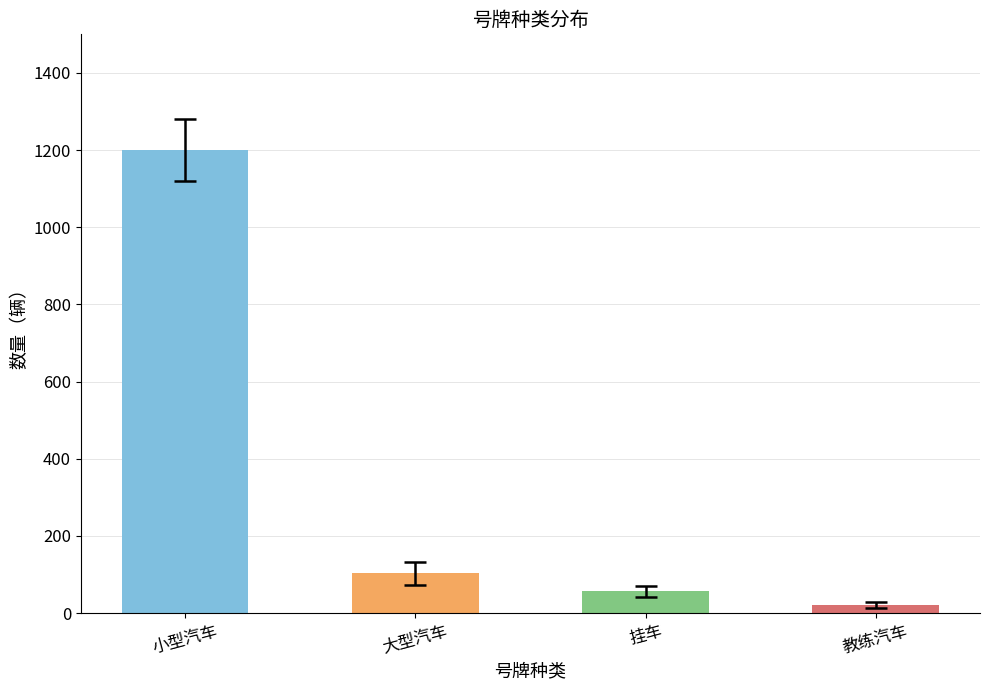

What position from the right is 挂车?

2